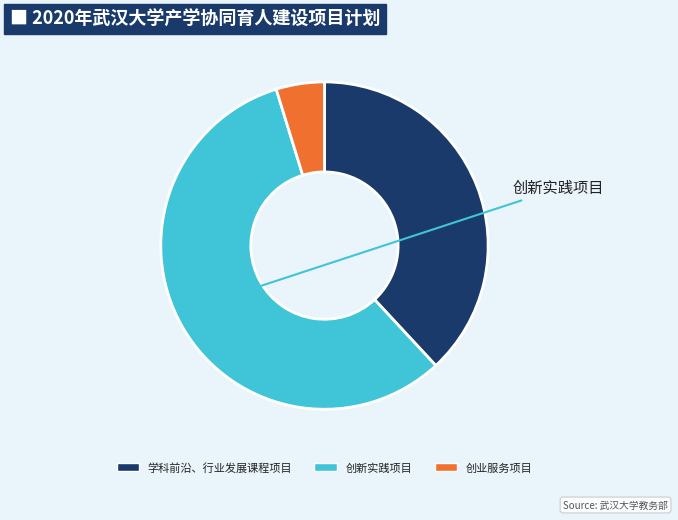

What is the ratio of the value at 学科前沿、行业发展课程项目 to the value at 创新实践项目?

0.7